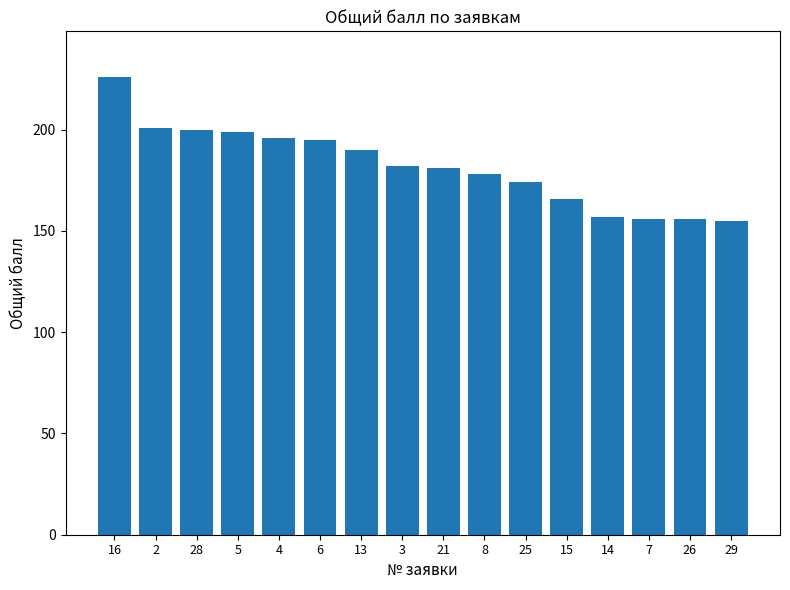

What is the difference between the maximum and minimum values?

71